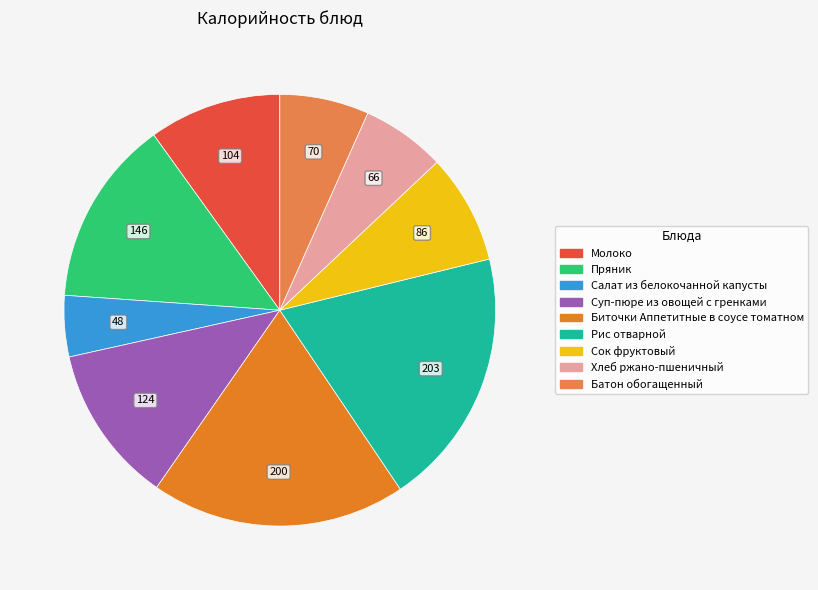

Which has a higher value, Пряник or Биточки Аппетитные в соусе томатном?

Биточки Аппетитные в соусе томатном